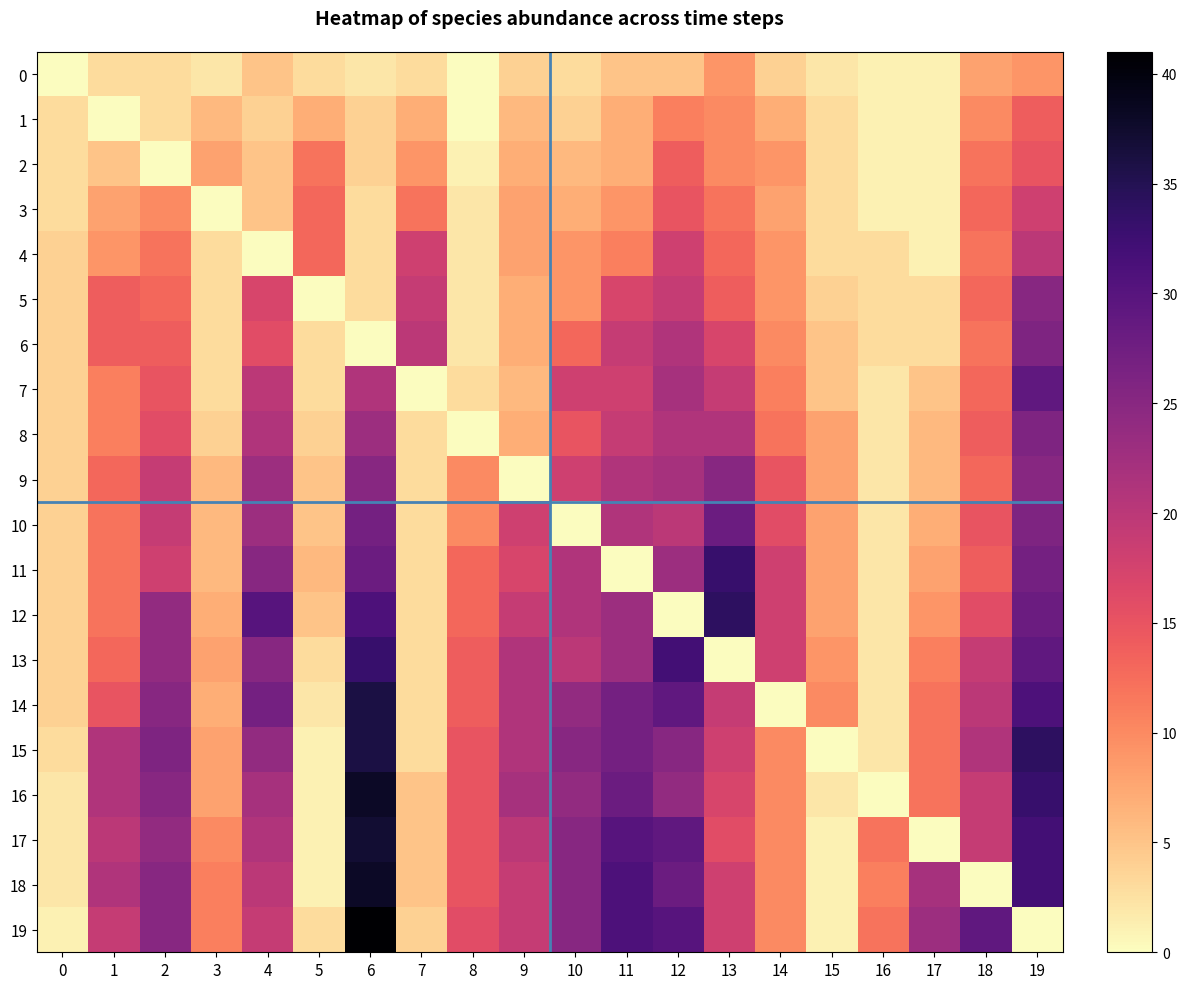

Between 4 and 19, which is larger?

19